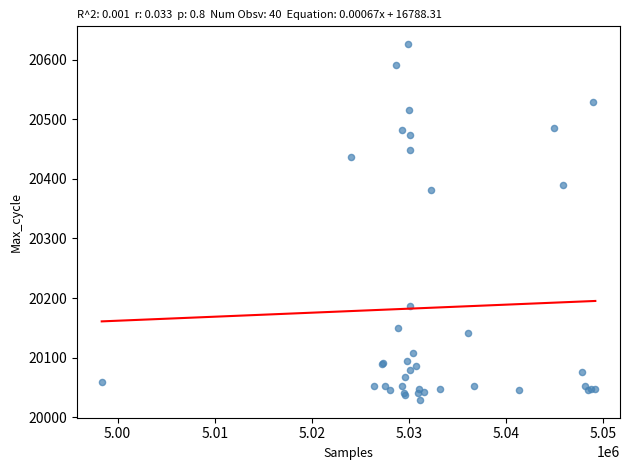

What Y value in the scatter plot is closest to 20327?

20382